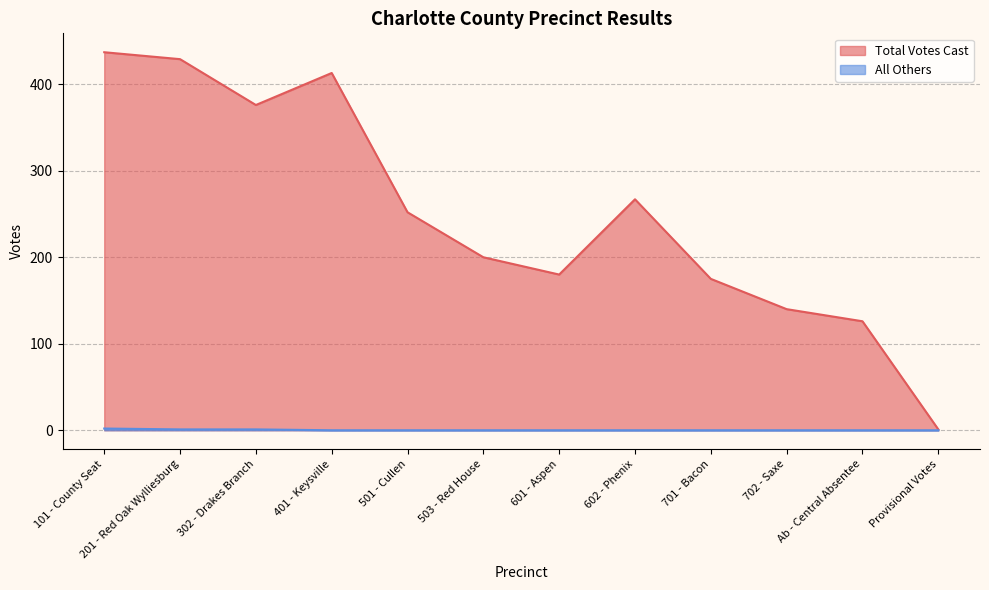

What is the difference between the second highest and second lowest values in the All Others series?

1